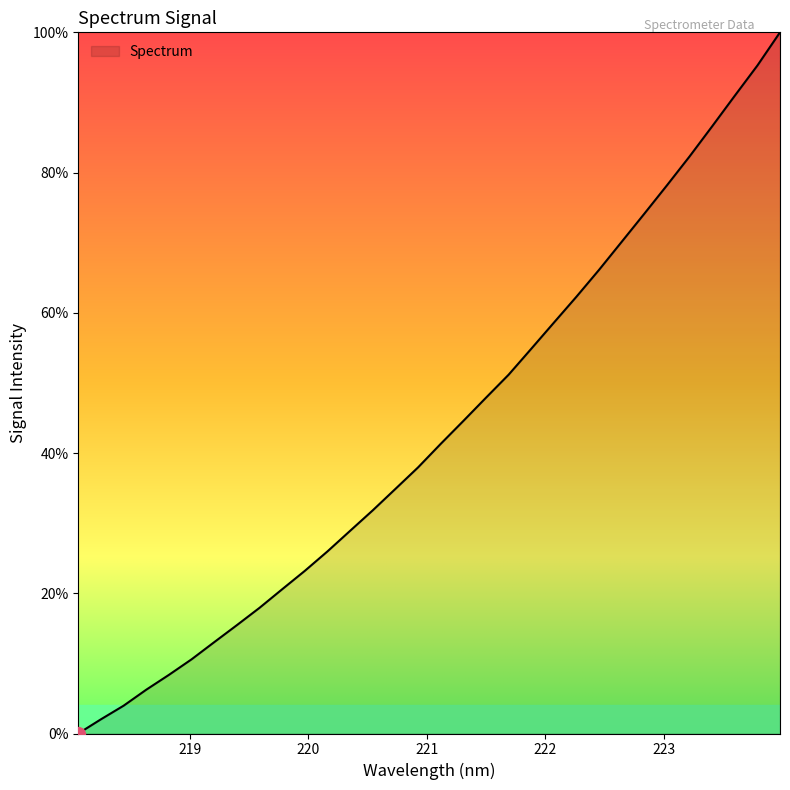

True or false: the data has more than 0 interior local peaks.

False